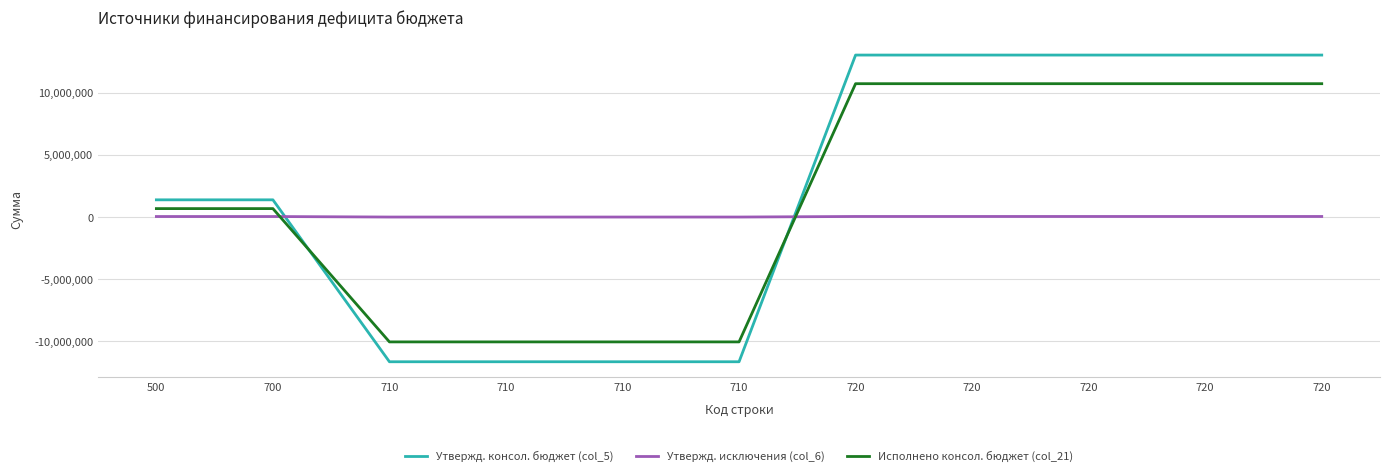

Is this an area chart (filled region under the line)?

No